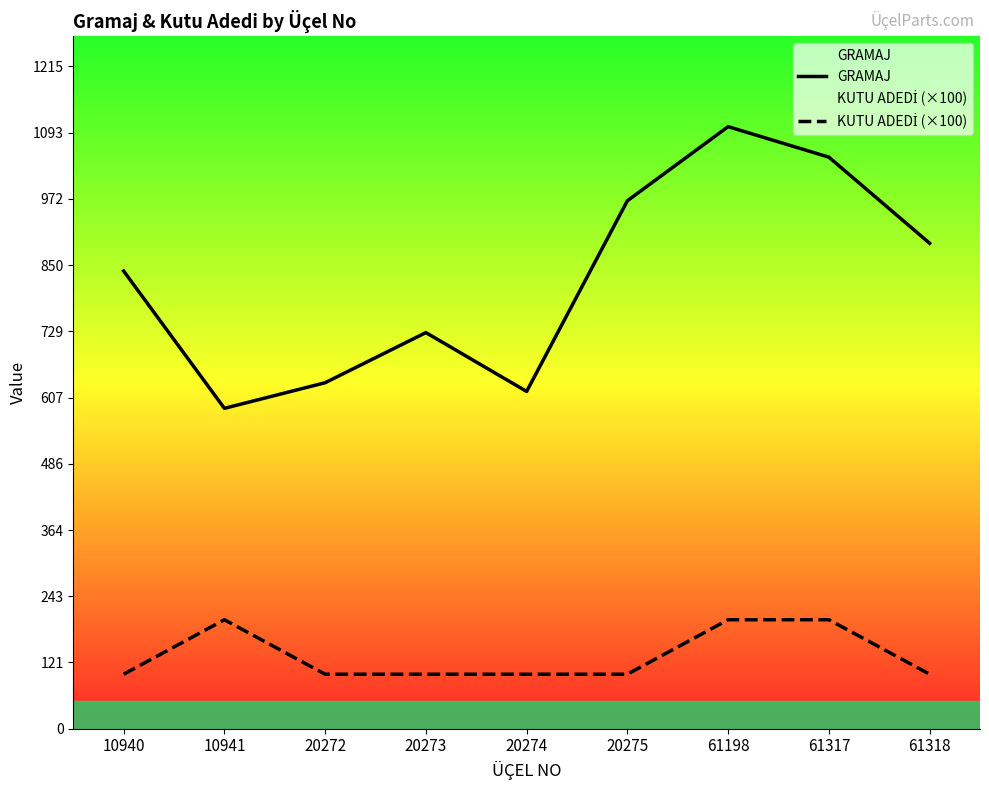

The value of GRAMAJ at 10941 is 588. True or false?

True